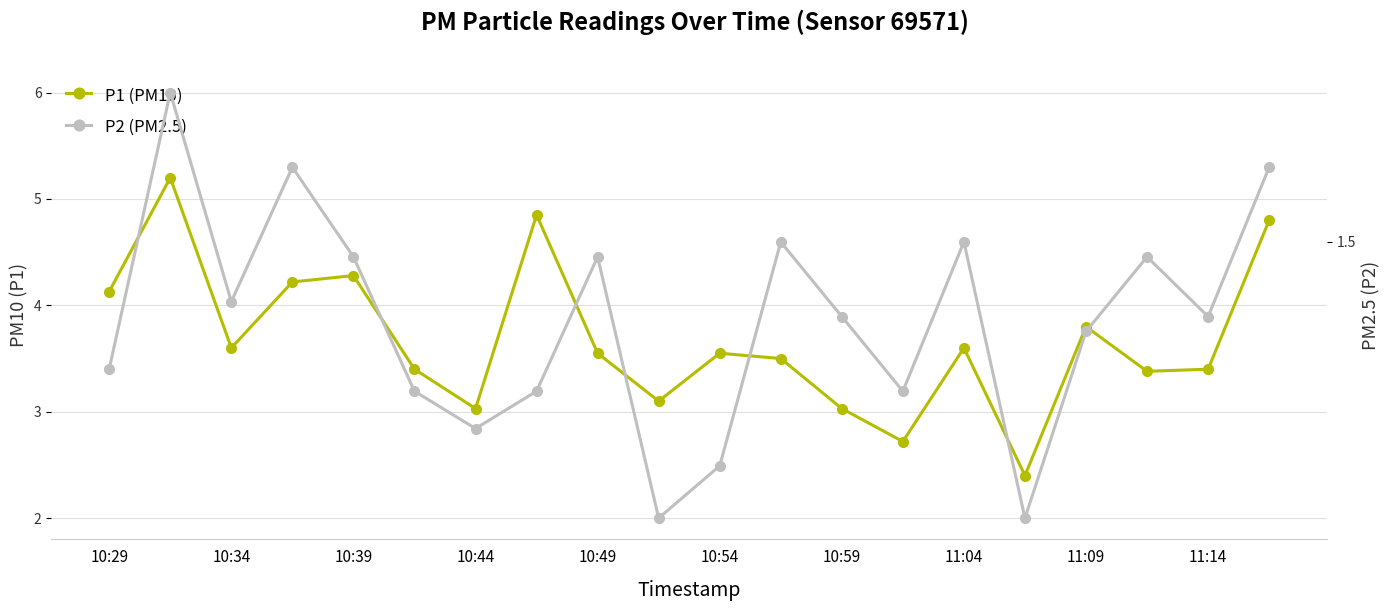

Which series has the widest spread of values?

P1 (PM10)